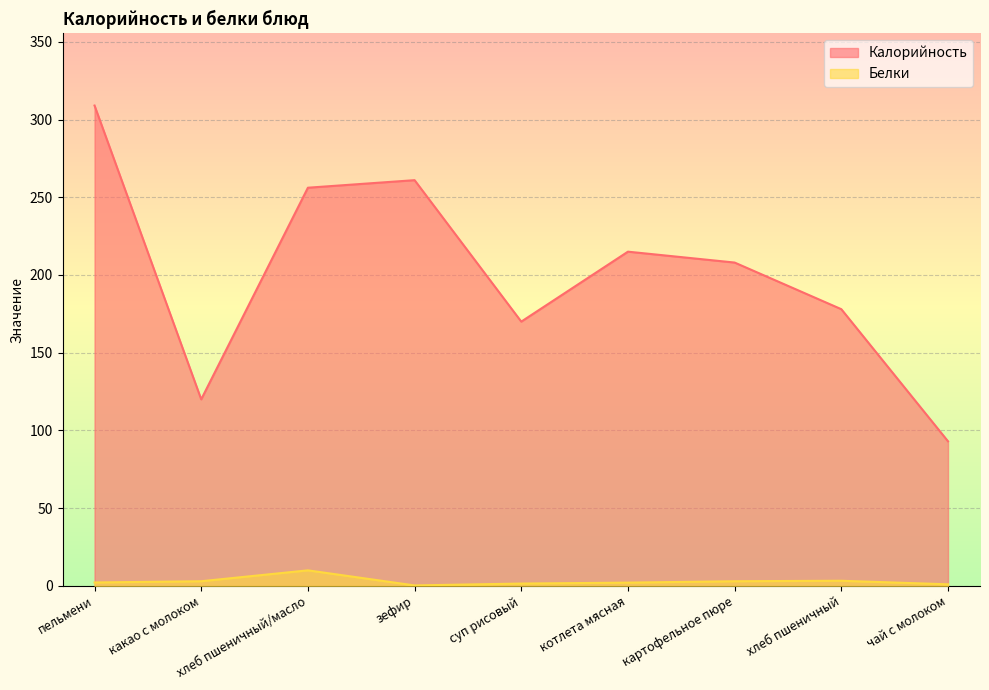

What is the spread (max minus min) of values at какао с молоком?

117.0